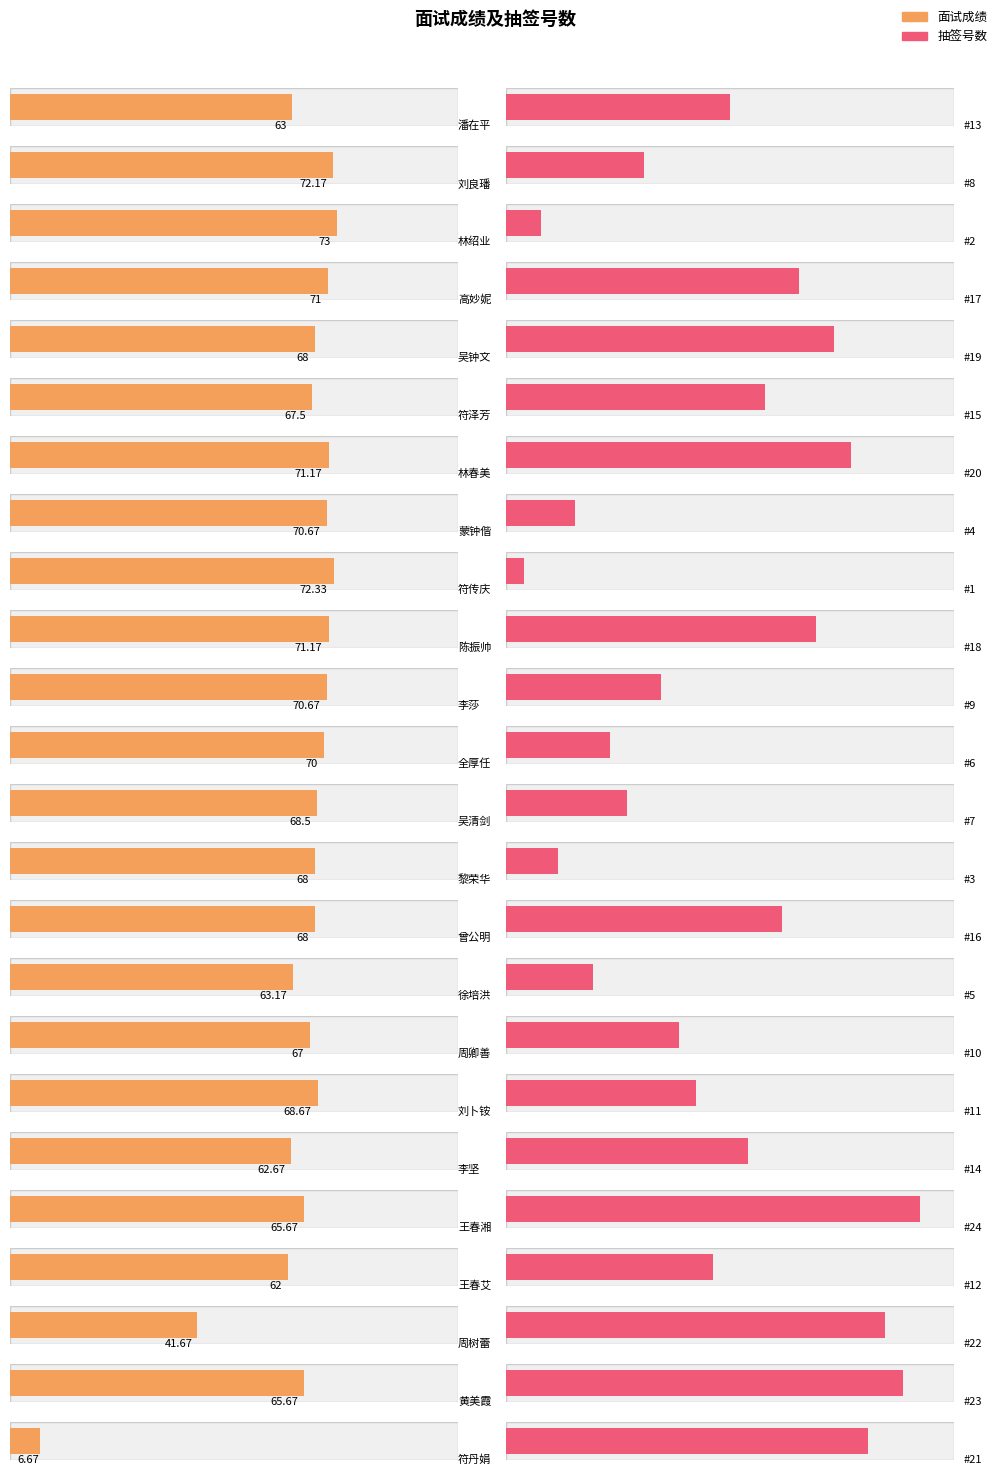

What is the difference between the 抽签号数 values at 黎荣华 and 潘在平?

10.0